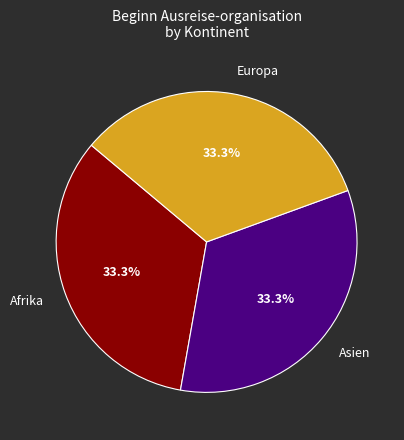

Count the number of slices in the pie.

3